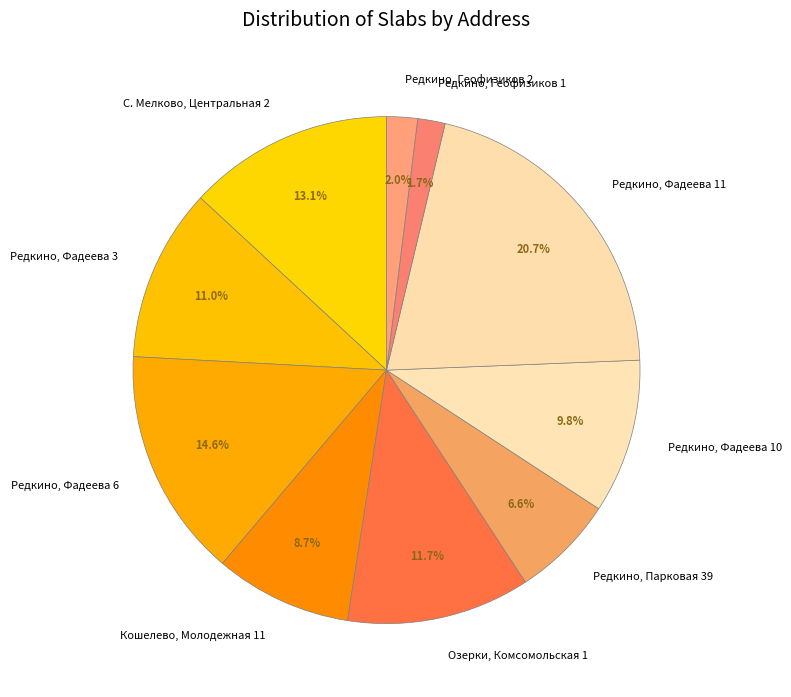

Is Редкино, Фадеева 11 the majority of the pie?

No